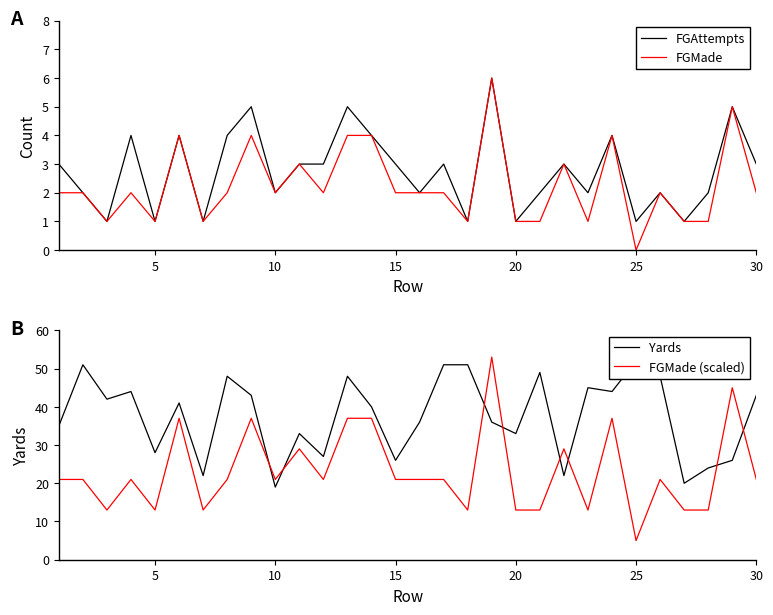

What is the maximum value for FGAttempts?

6